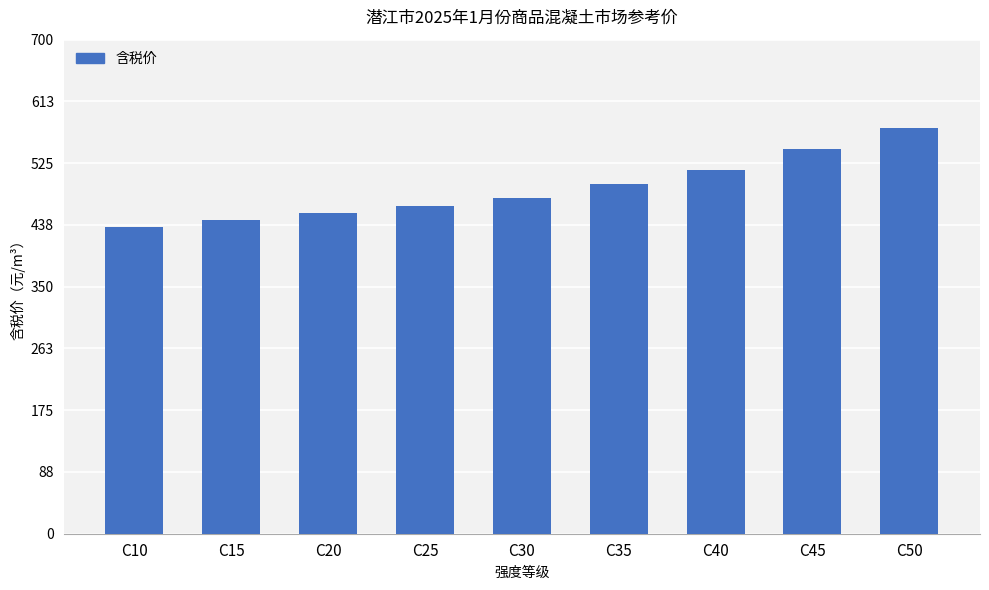

What is the value of the 8th bar from the left?

545